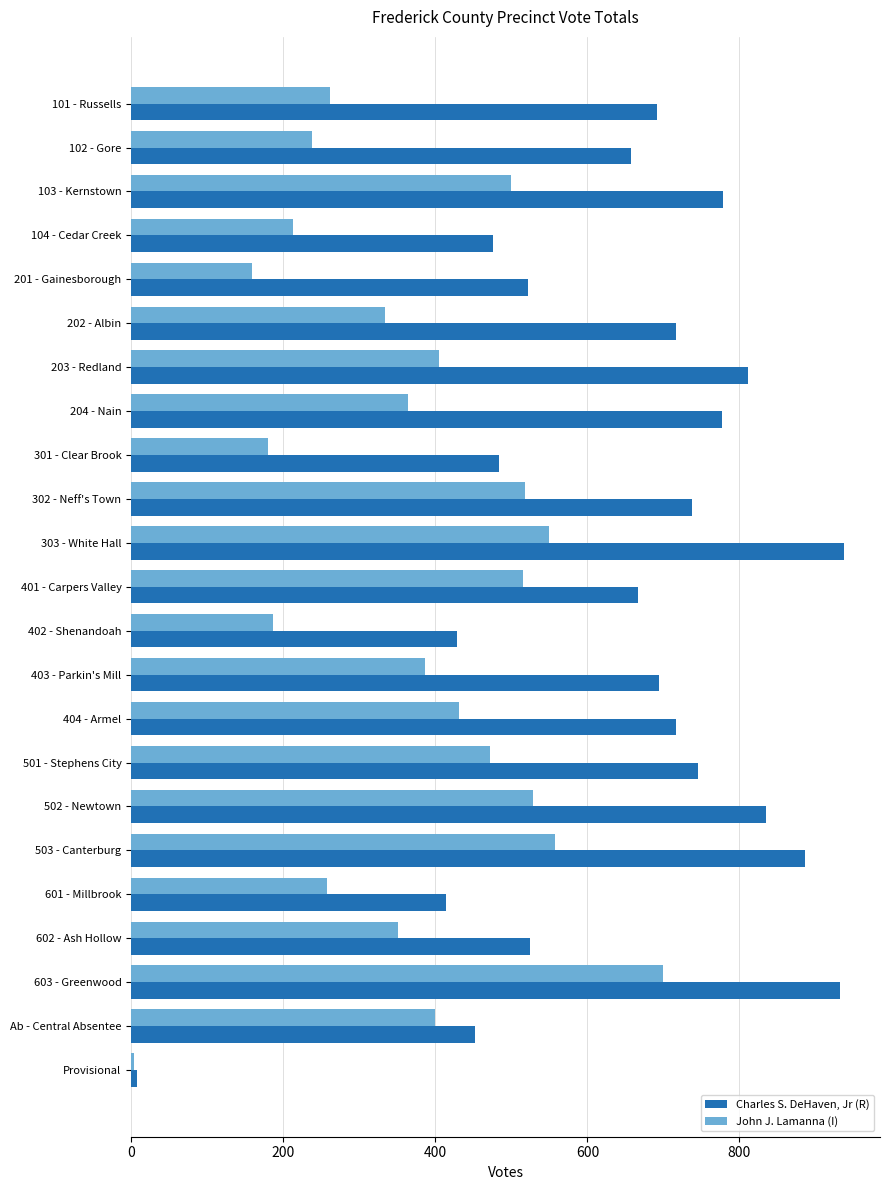

At which label is Charles S. DeHaven, Jr (R) closest to 473?

104 - Cedar Creek